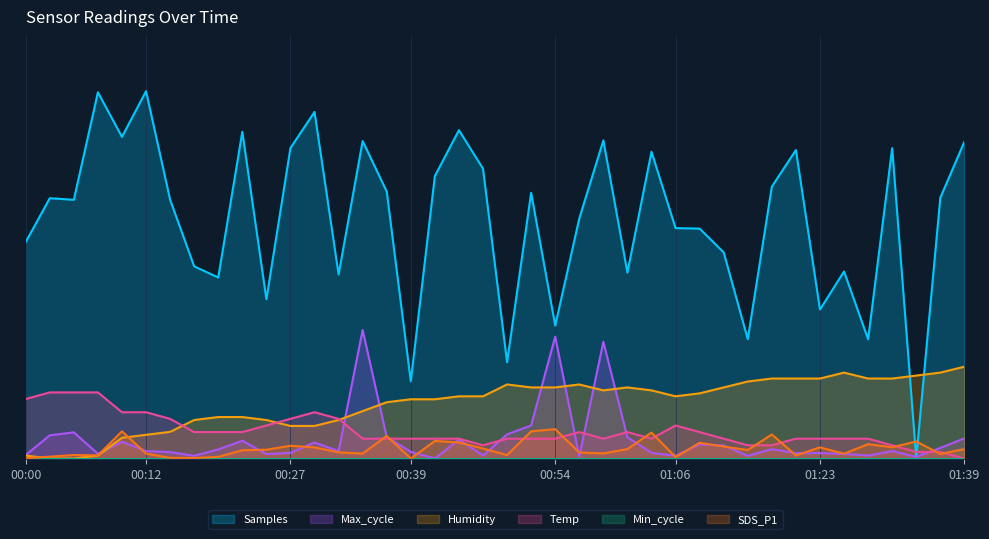

At how many categories does at least one series exceed 0?

40